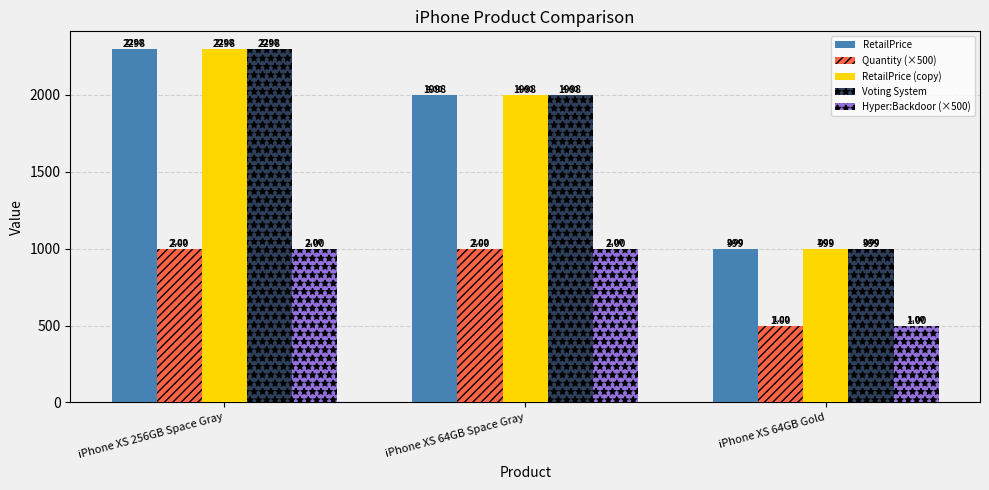

How many bars are there in total?

15